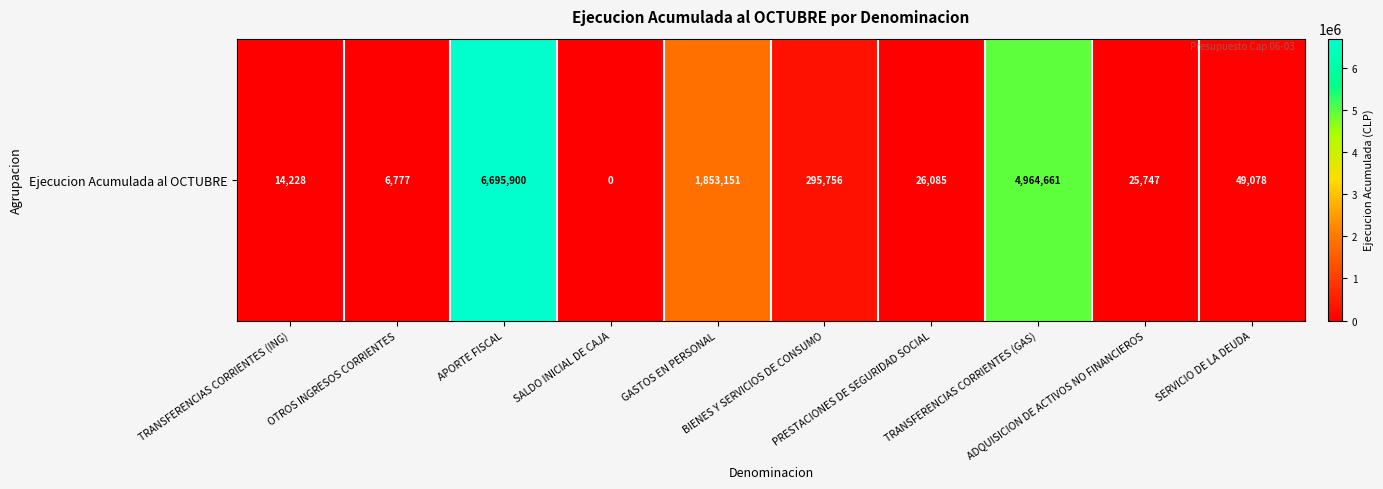

At which category does the chart reach its minimum across all series?

SALDO INICIAL DE CAJA